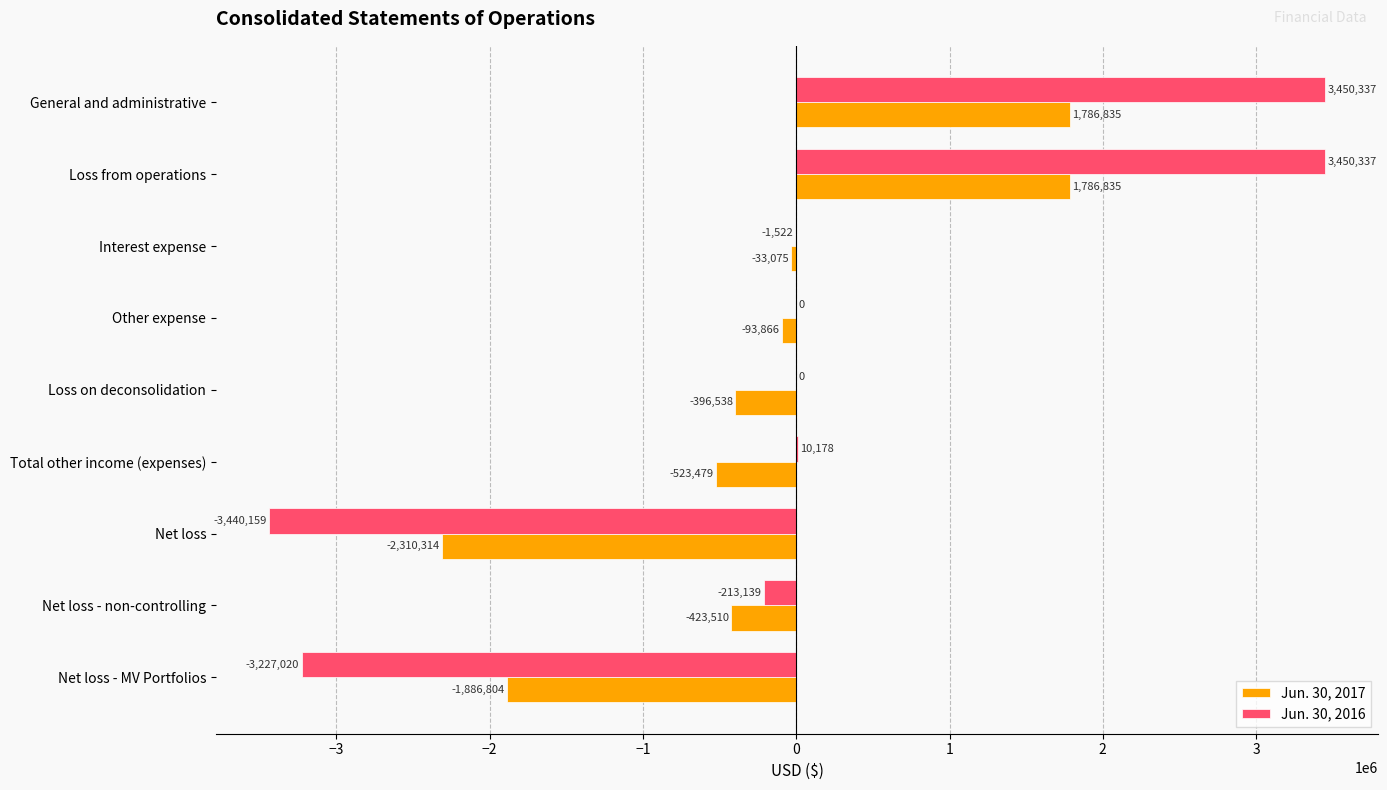

Is the value of Jun. 30, 2017 at Total other income (expenses) greater than the value of Jun. 30, 2016 at General and administrative?

No